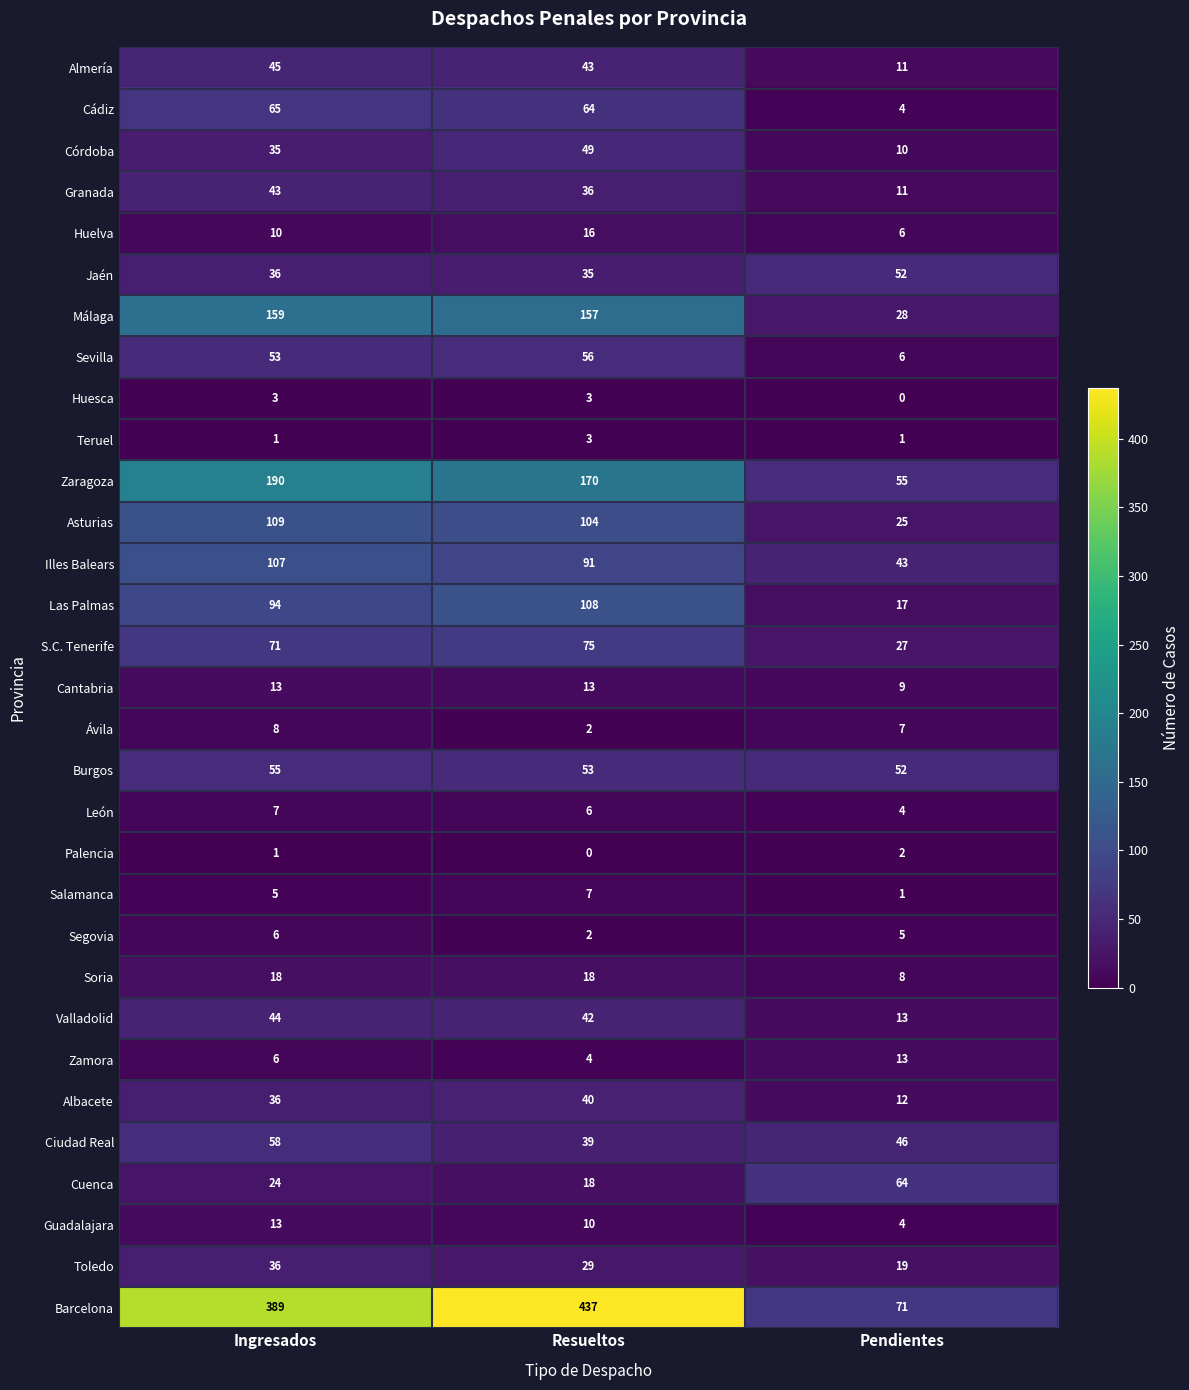

What value does the Cuenca series have at Ingresados, to the nearest 5?

25